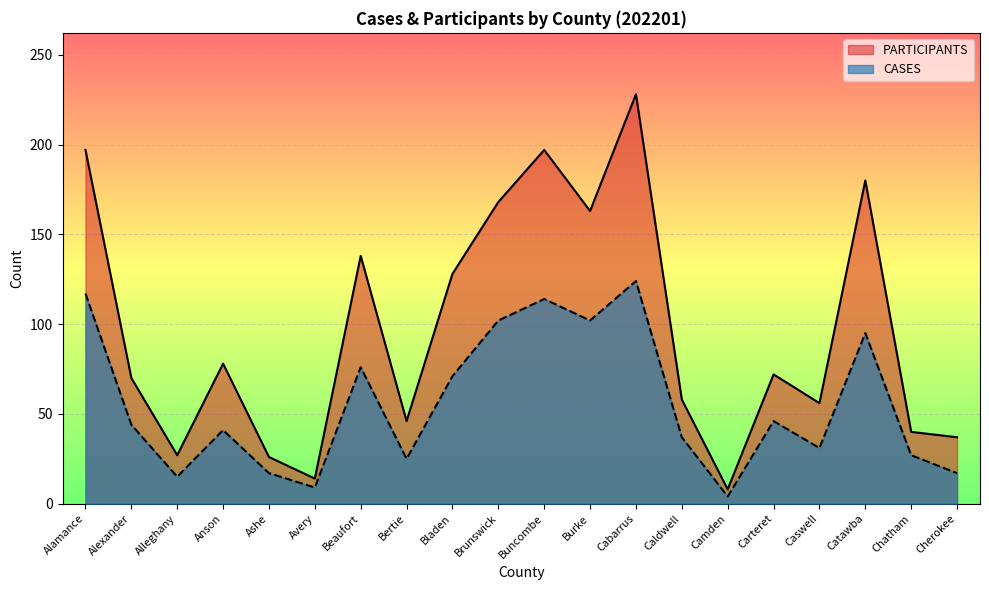

How many values in the PARTICIPANTS series exceed 72?

9